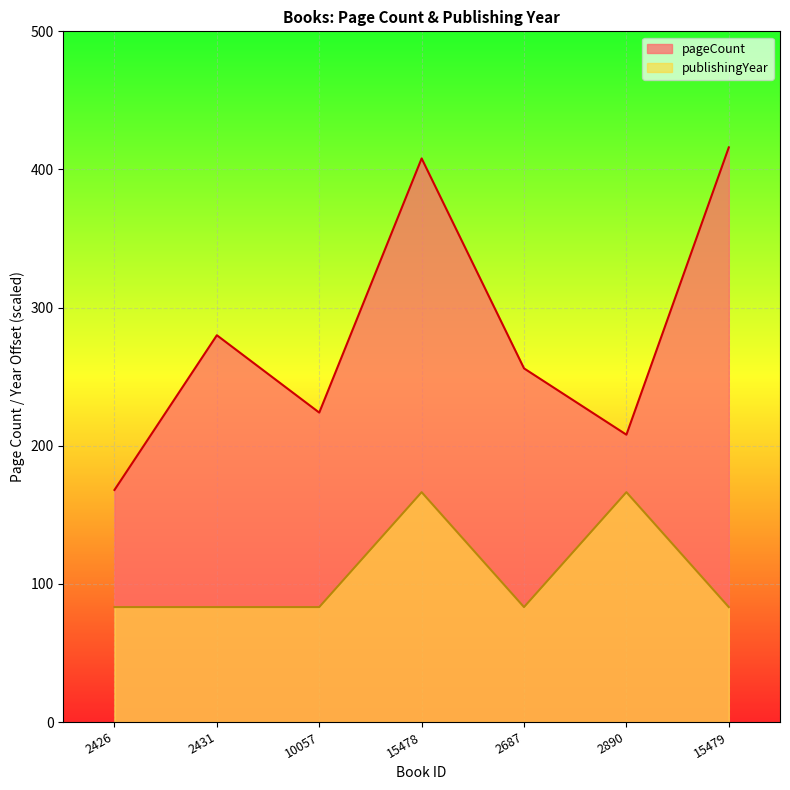

True or false: publishingYear and pageCount cross at least once.

False